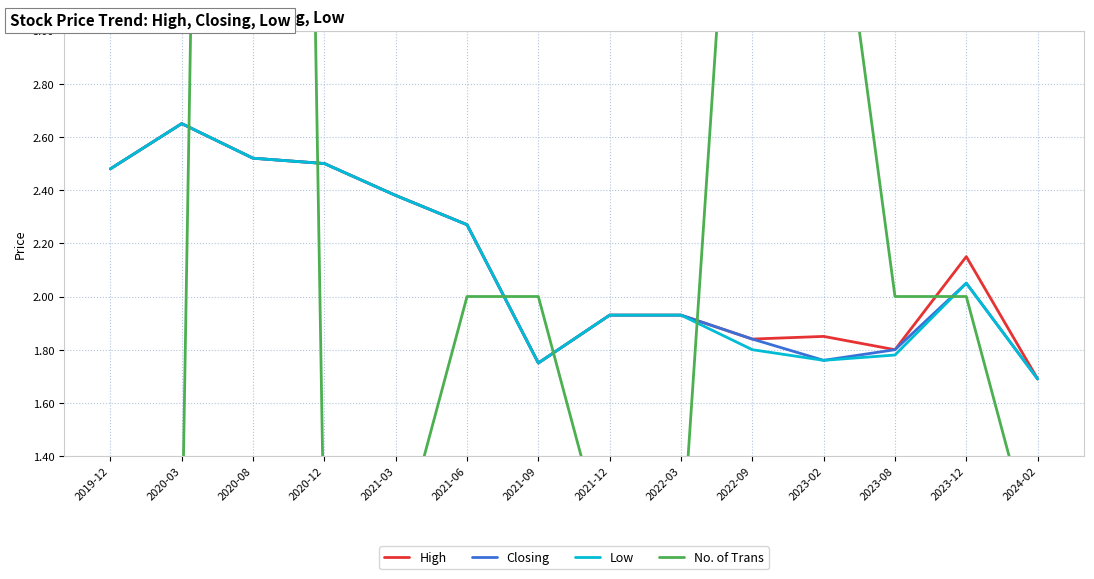

Reading right to left, transcribe all the data shown in this chart.

High: 1.7	2.1	1.8	1.9	1.8	1.9	1.9	1.8	2.3	2.4	2.5	2.5	2.6	2.5
Closing: 1.7	2.0	1.8	1.8	1.8	1.9	1.9	1.8	2.3	2.4	2.5	2.5	2.6	2.5
Low: 1.7	2.0	1.8	1.8	1.8	1.9	1.9	1.8	2.3	2.4	2.5	2.5	2.6	2.5
No. of Trans: 1.0	2.0	2.0	4.0	5.0	1.0	1.0	2.0	2.0	1.0	1.0	17.0	1.0	1.0